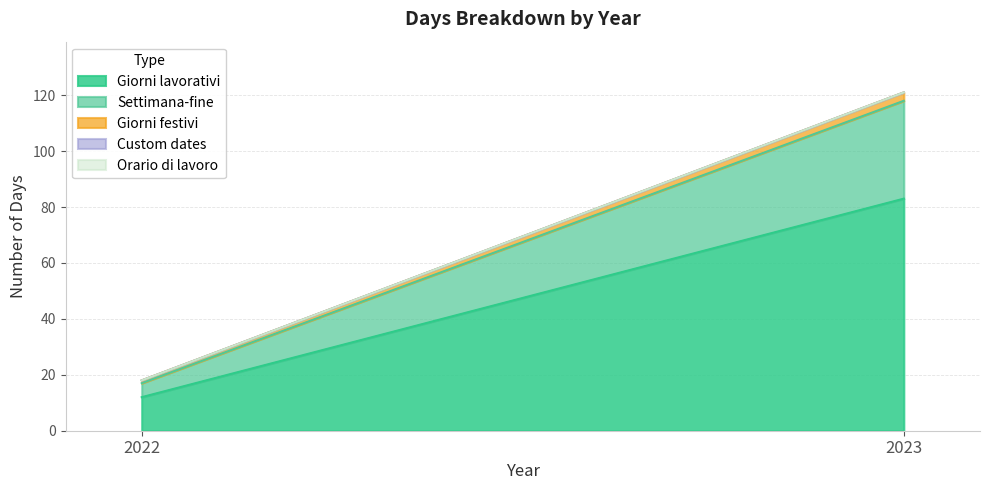

What are all the series names shown in the legend?

Giorni lavorativi, Settimana-fine, Giorni festivi, Custom dates, Orario di lavoro